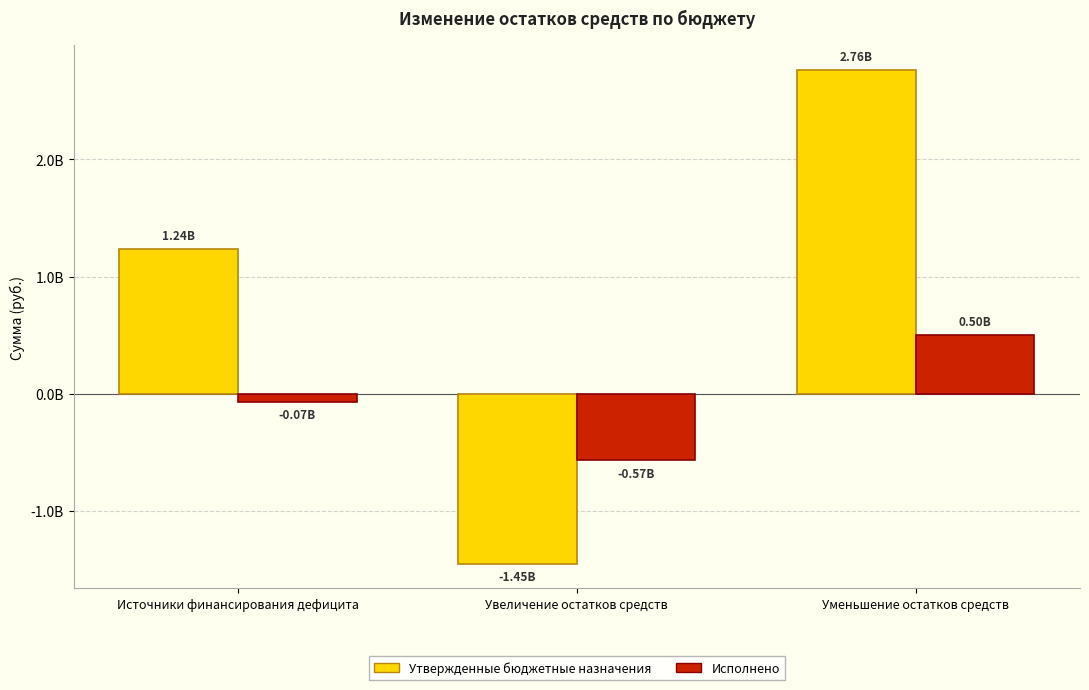

Reading left to right, transcribe all the data shown in this chart.

Утвержденные бюджетные назначения: 1237272581.3	-1449079479.0	2763934332.3
Исполнено: -66100343.0	-566931325.5	500830982.5